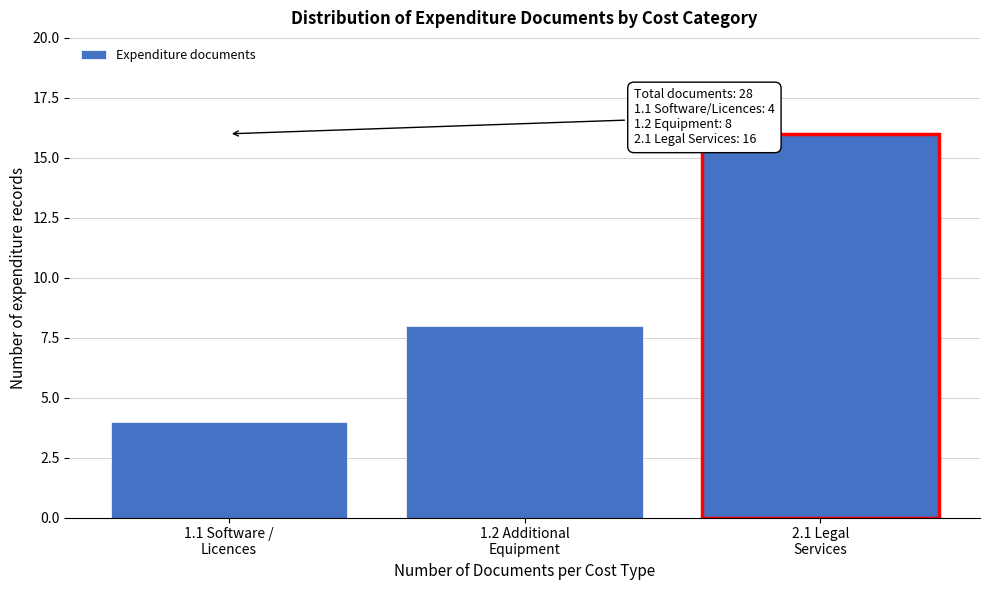

Reading left to right, transcribe all the data shown in this chart.

4	8	16